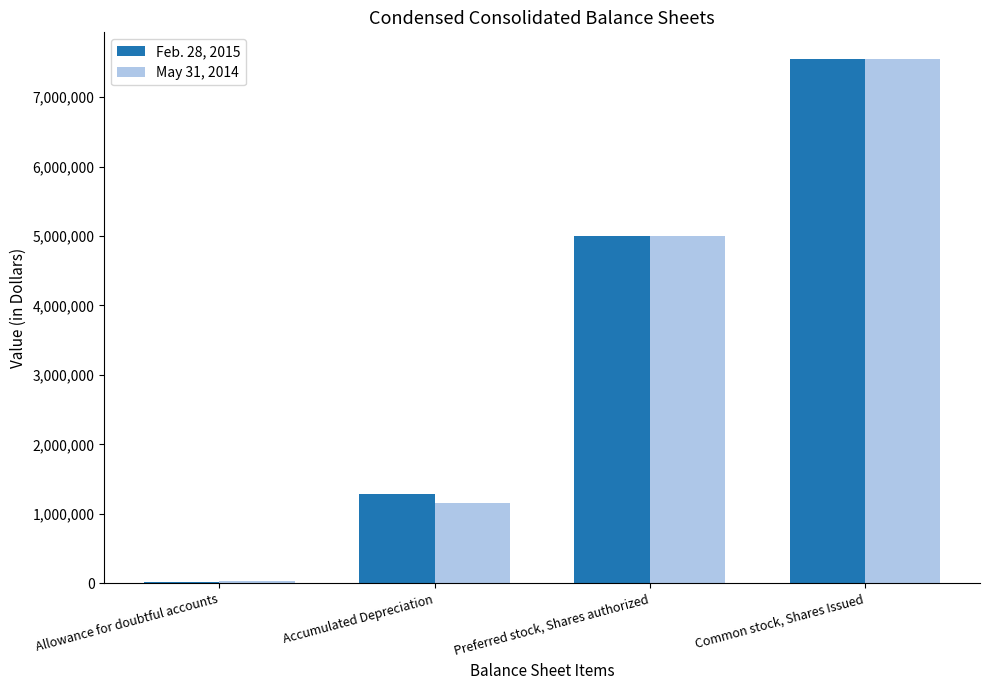

What is the total value across all series at Accumulated Depreciation?

2442951